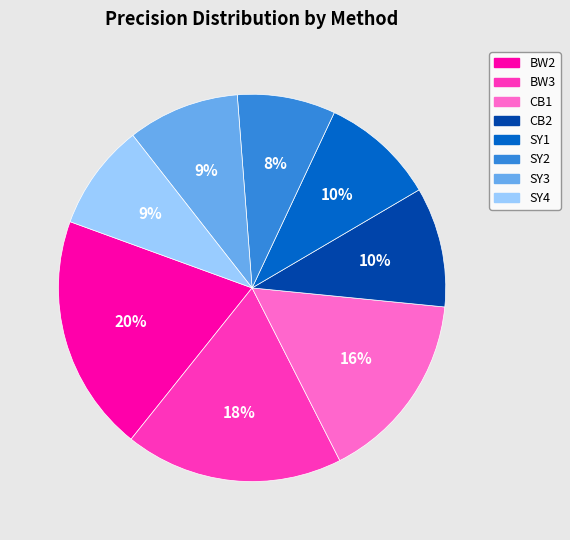

To the nearest percent, what is the average slice percentage?

12%